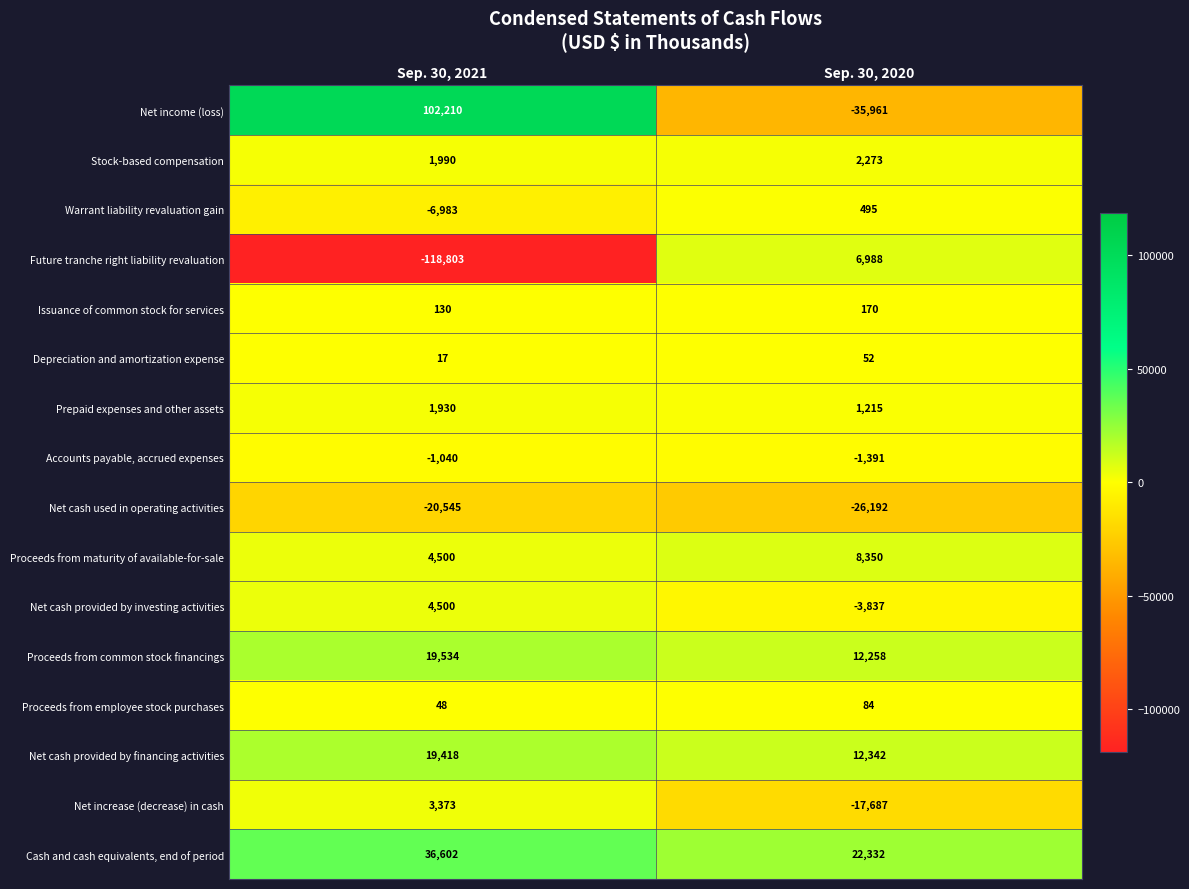

Rank the series at Sep. 30, 2020 from lowest to highest value.

Net income (loss), Net cash used in operating activities, Net increase (decrease) in cash, Net cash provided by investing activities, Accounts payable, accrued expenses, Depreciation and amortization expense, Proceeds from employee stock purchases, Issuance of common stock for services, Warrant liability revaluation gain, Prepaid expenses and other assets, Stock-based compensation, Future tranche right liability revaluation, Proceeds from maturity of available-for-sale, Proceeds from common stock financings, Net cash provided by financing activities, Cash and cash equivalents, end of period